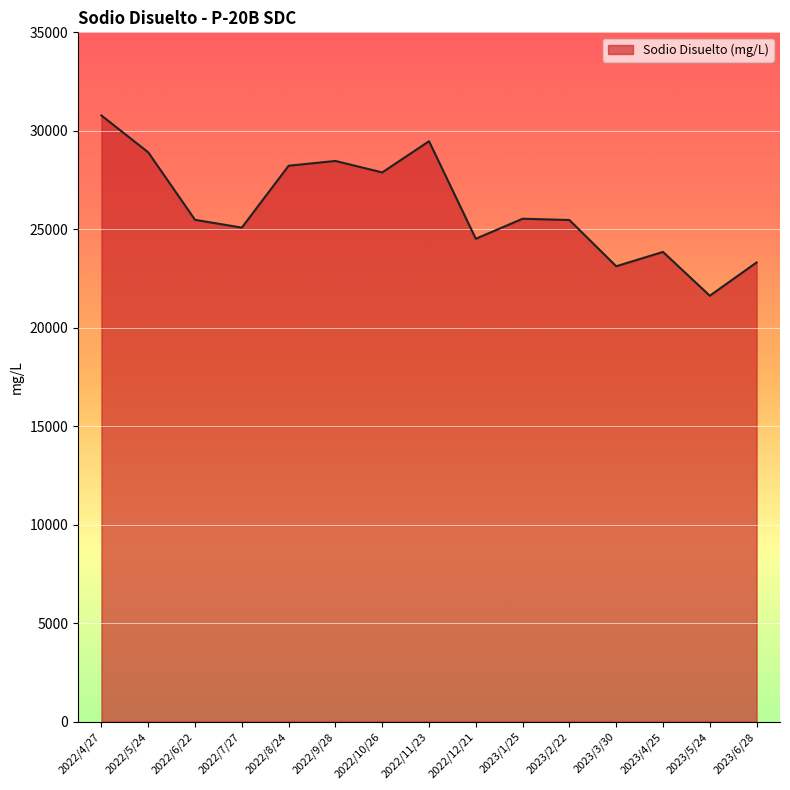

What is the change in value from 2022/7/27 to 2022/9/28?

+3385.3